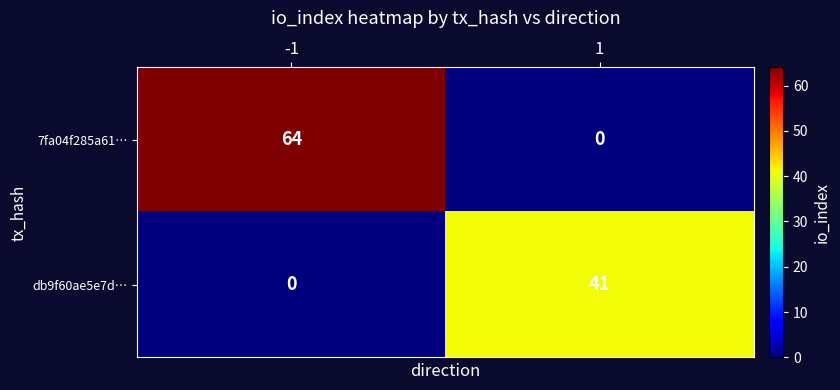

What is the difference between the highest and lowest values at -1?

64